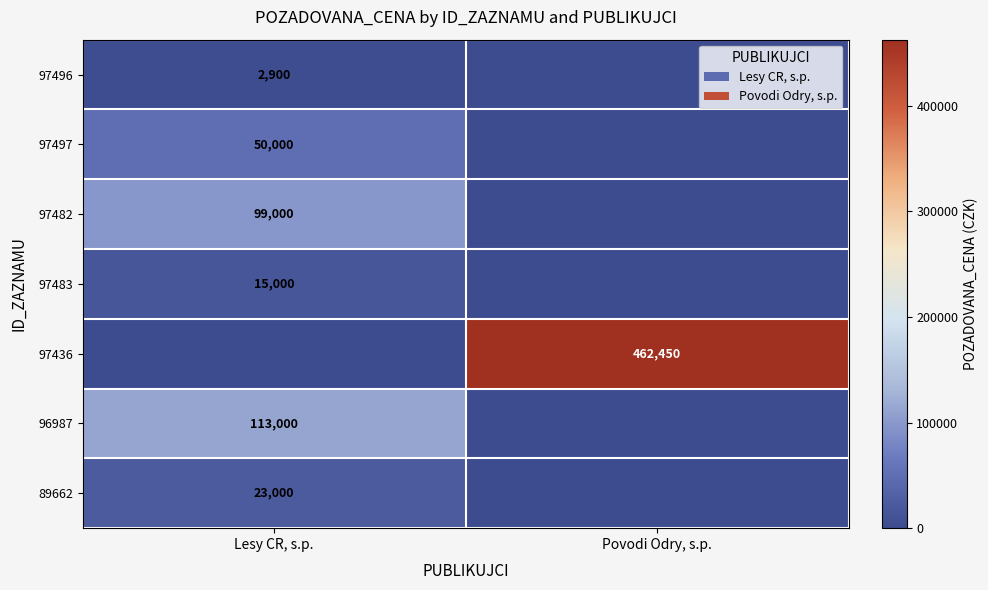

The value of 89662 at Lesy CR, s.p. is 7297. True or false?

False